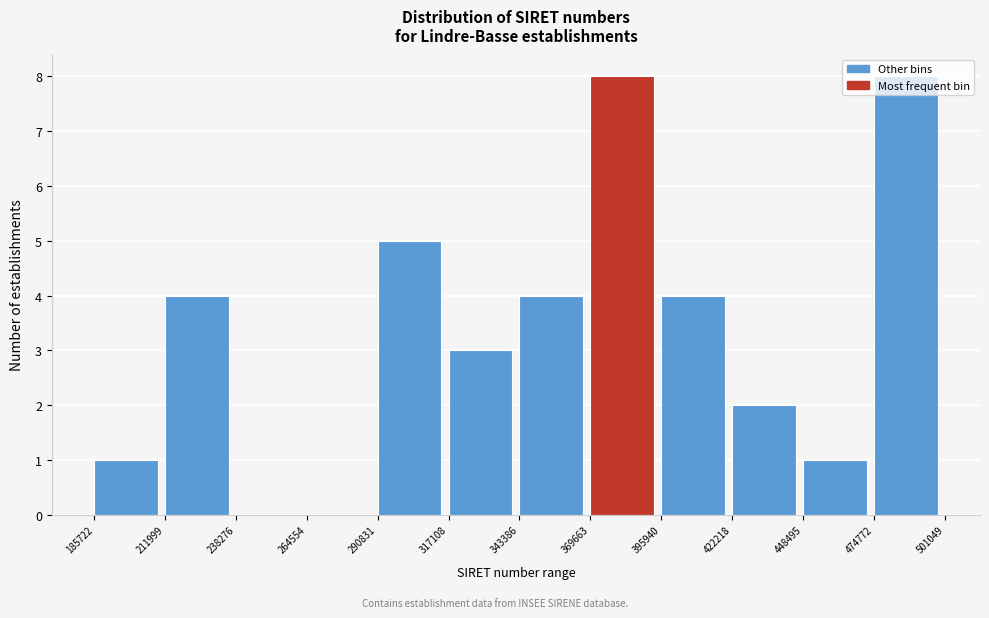

What is the sum of the values at 317108 and 422218?

5